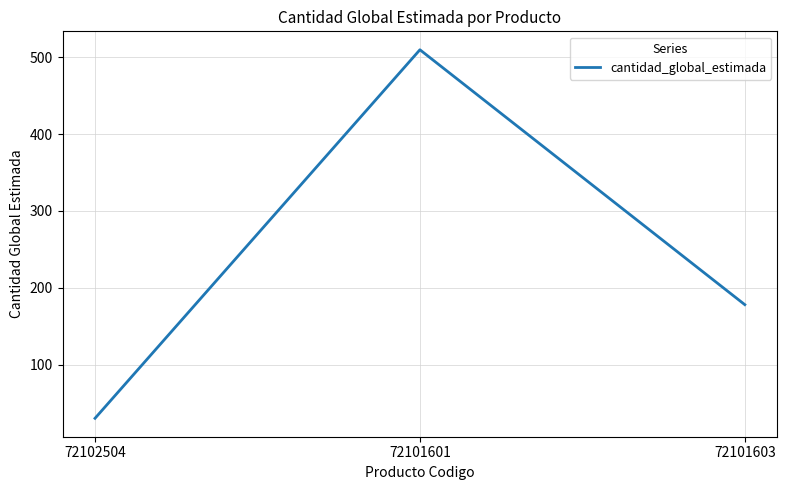

Reading left to right, list all the values displayed in this chart.

30	510	178